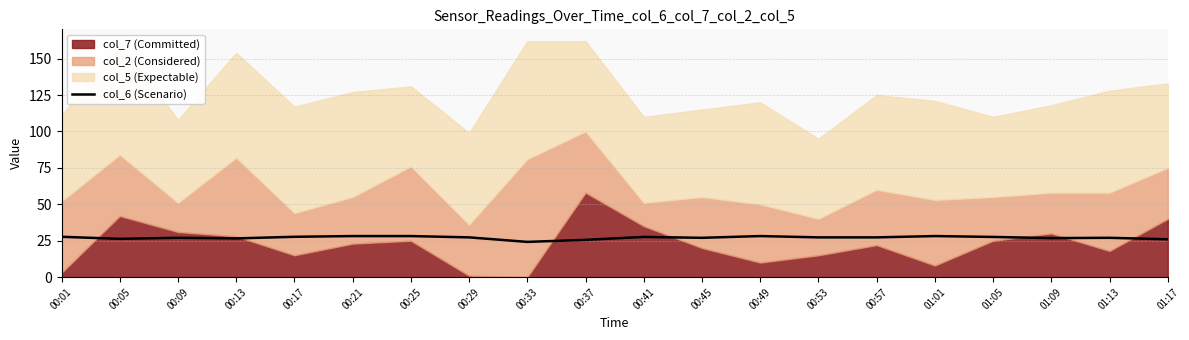

What is the average value?

27.1